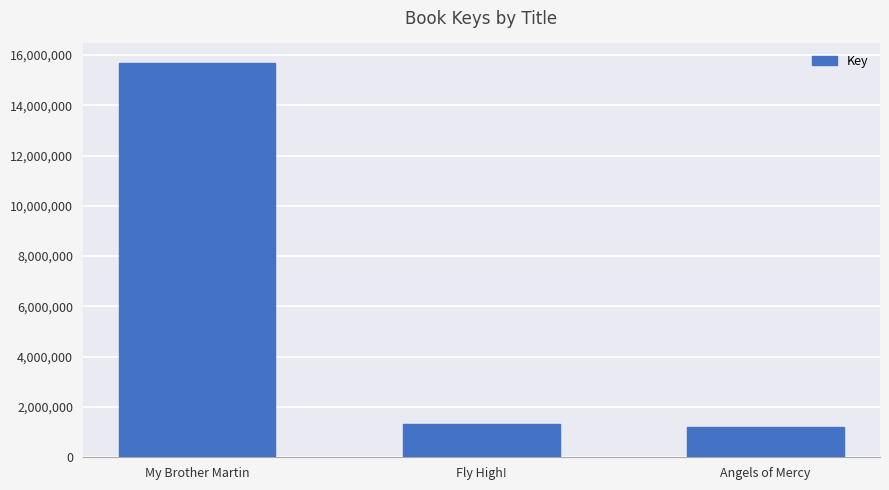

How many data points are less than 1328511?

1